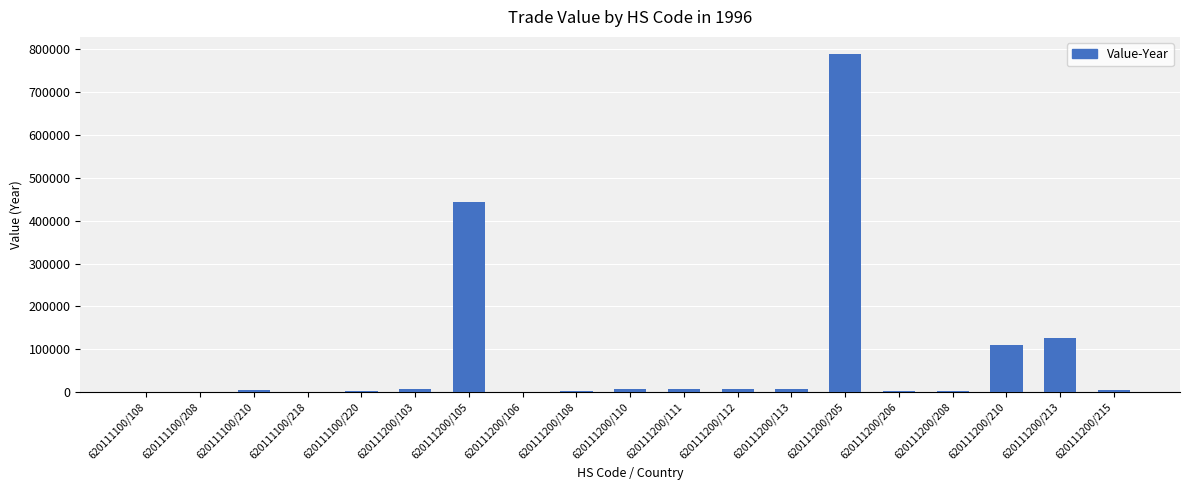

What is the change in value from 620111100/218 to 620111200/111?

+5996